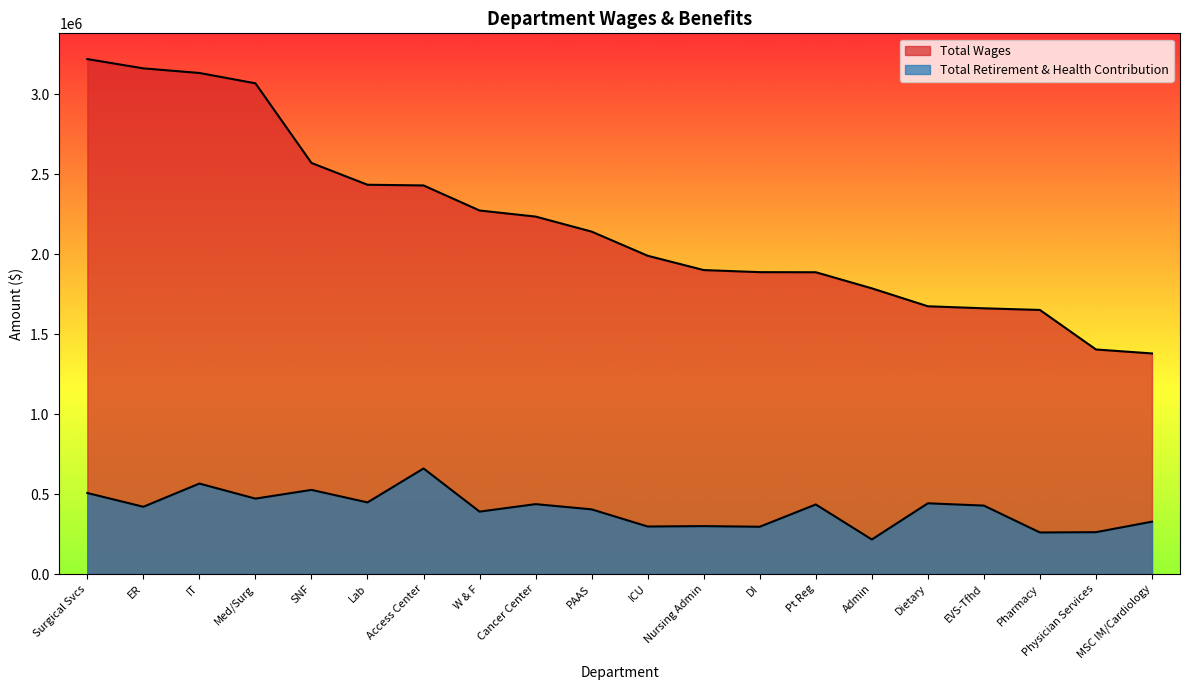

True or false: Total Wages has more than 2 points higher than both neighbors.

False